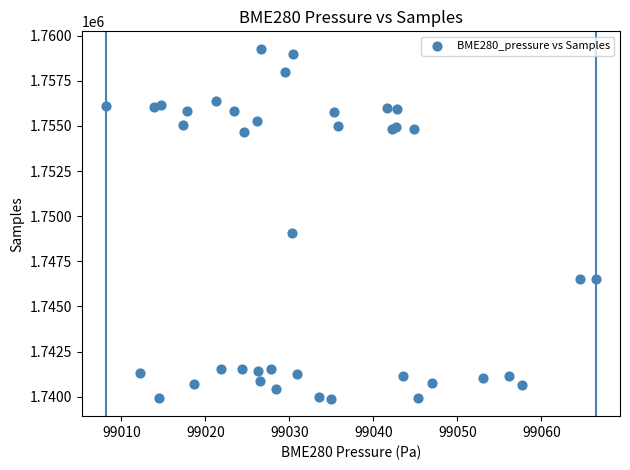

What Y value in the scatter plot is closest to 1749583?

1749059